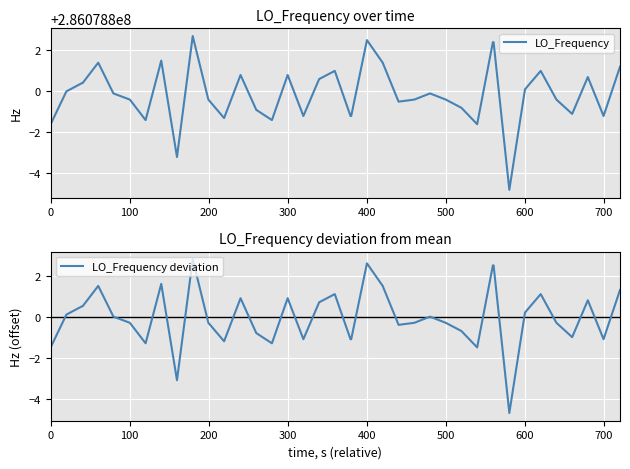

What is the maximum value for LO_Frequency deviation?

2.8